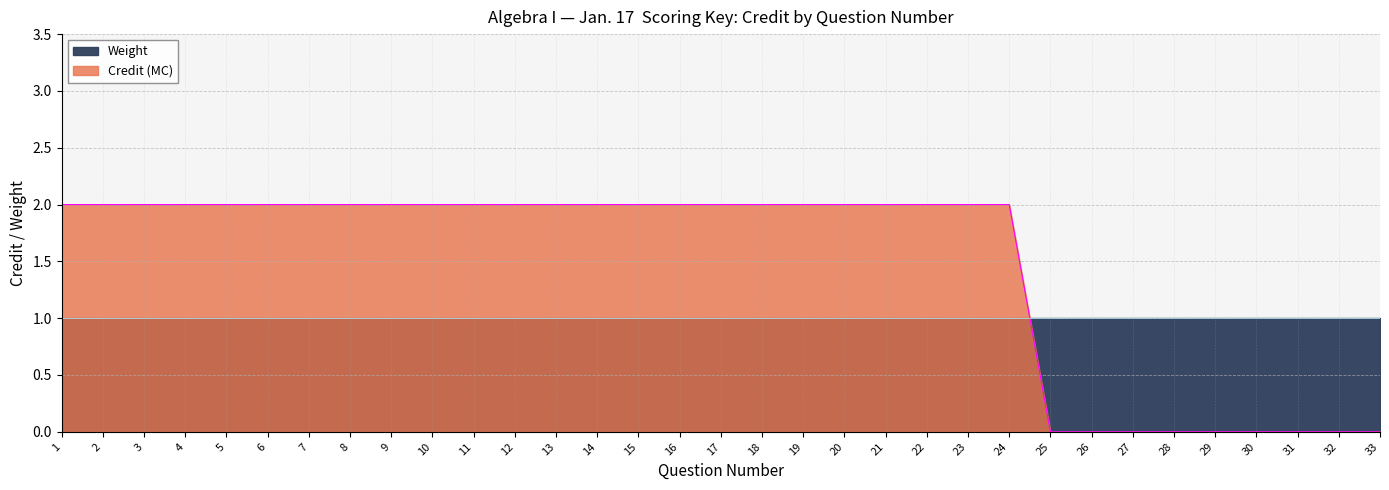

True or false: there are more than 0 points higher than both neighbors.

False